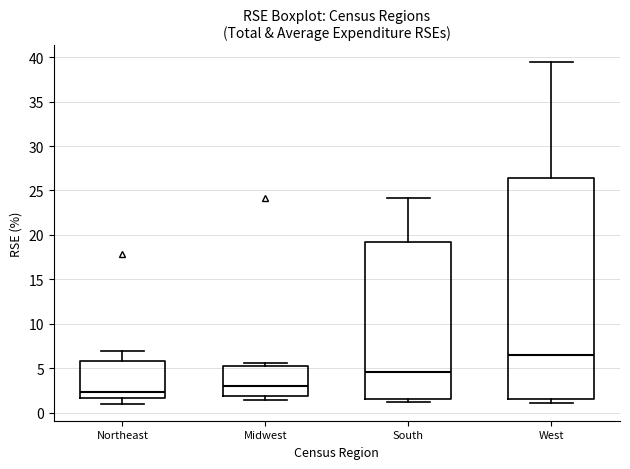

Reading left to right, read every box against the y-axis: the position of its median line, the range the box covers, and the ends of its whiskers. The values are not printed on the chart, so give them approximately, as read against the axis.

Northeast: median 2.5, box 1.5 to 6.0, whiskers 1.0 to 7.0
Midwest: median 3.0, box 2.0 to 5.0, whiskers 1.5 to 5.5
South: median 4.5, box 1.5 to 19.0, whiskers 1.0 to 24.0
West: median 6.5, box 1.5 to 26.5, whiskers 1.0 to 39.5